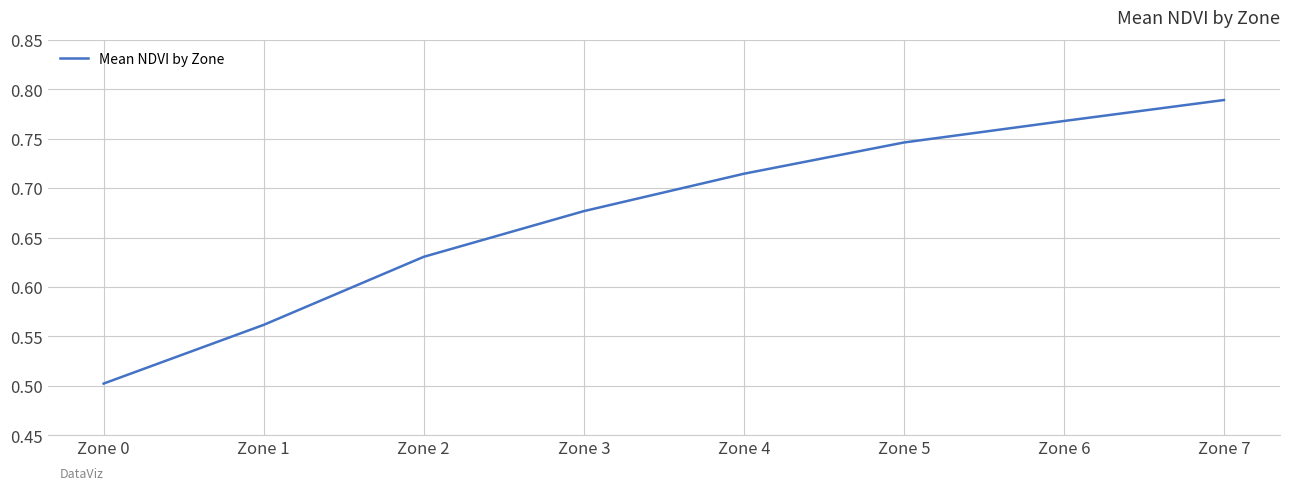

What is the difference between the maximum and minimum values?

0.3